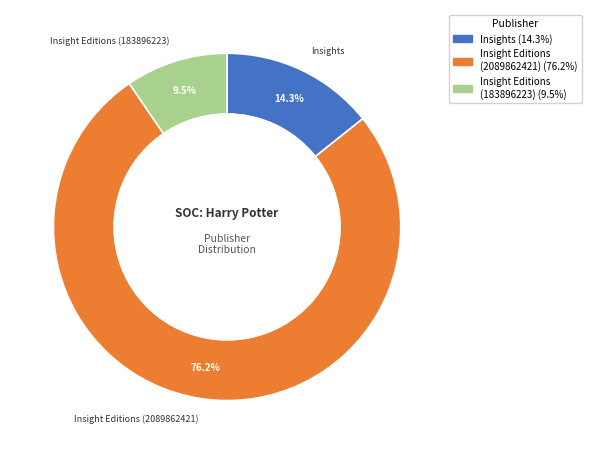

Is there any slice that represents more than half of the pie?

Yes